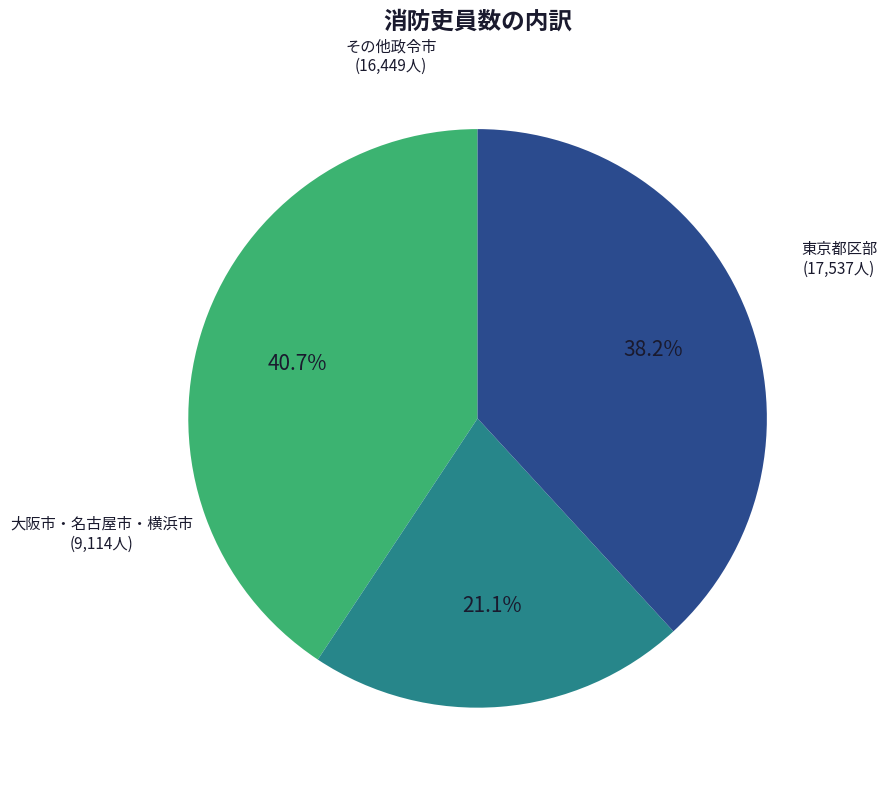

Is there any slice that represents more than half of the pie?

No